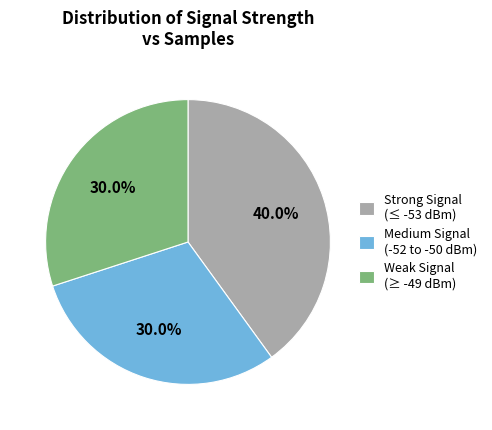

Which category has the biggest portion of the pie?

Strong Signal (≤ -53 dBm)